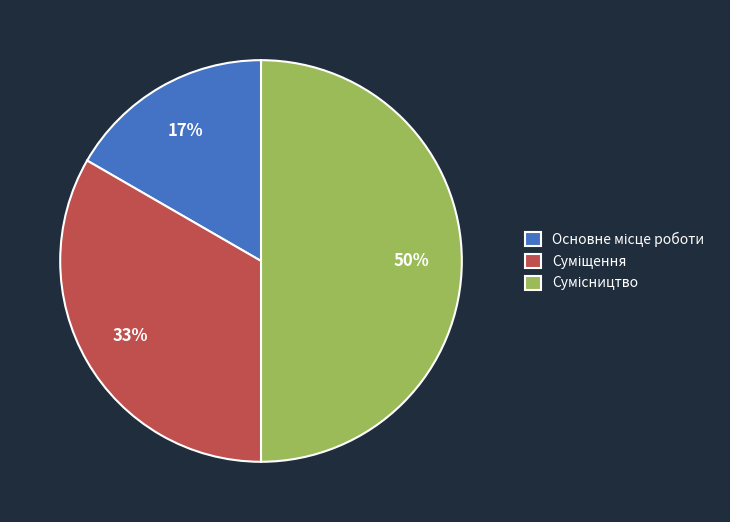

Count the number of slices in the pie.

3